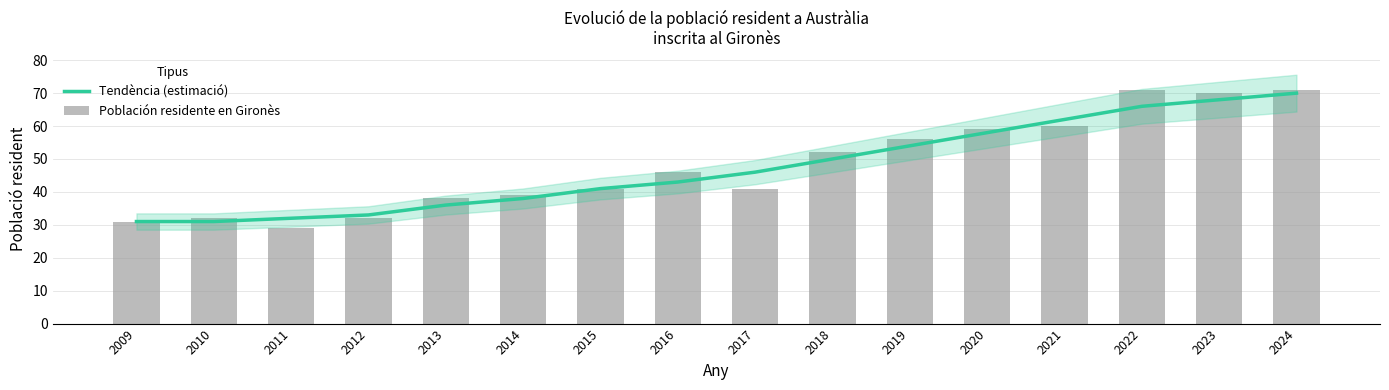

What are all the series names shown in the legend?

Tendència (estimació), Población residente en Gironès